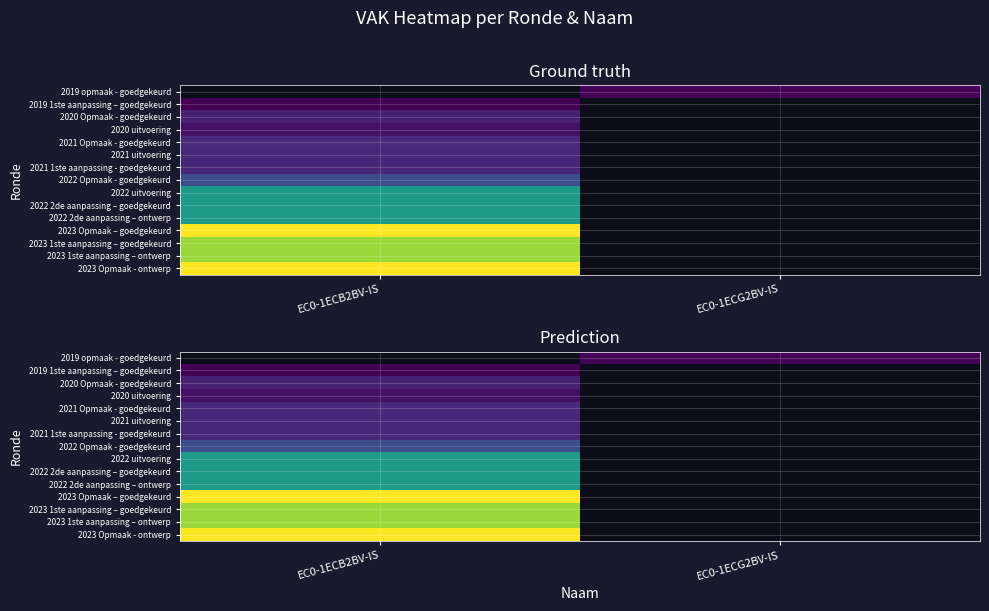

Count the number of data series in this chart.

15